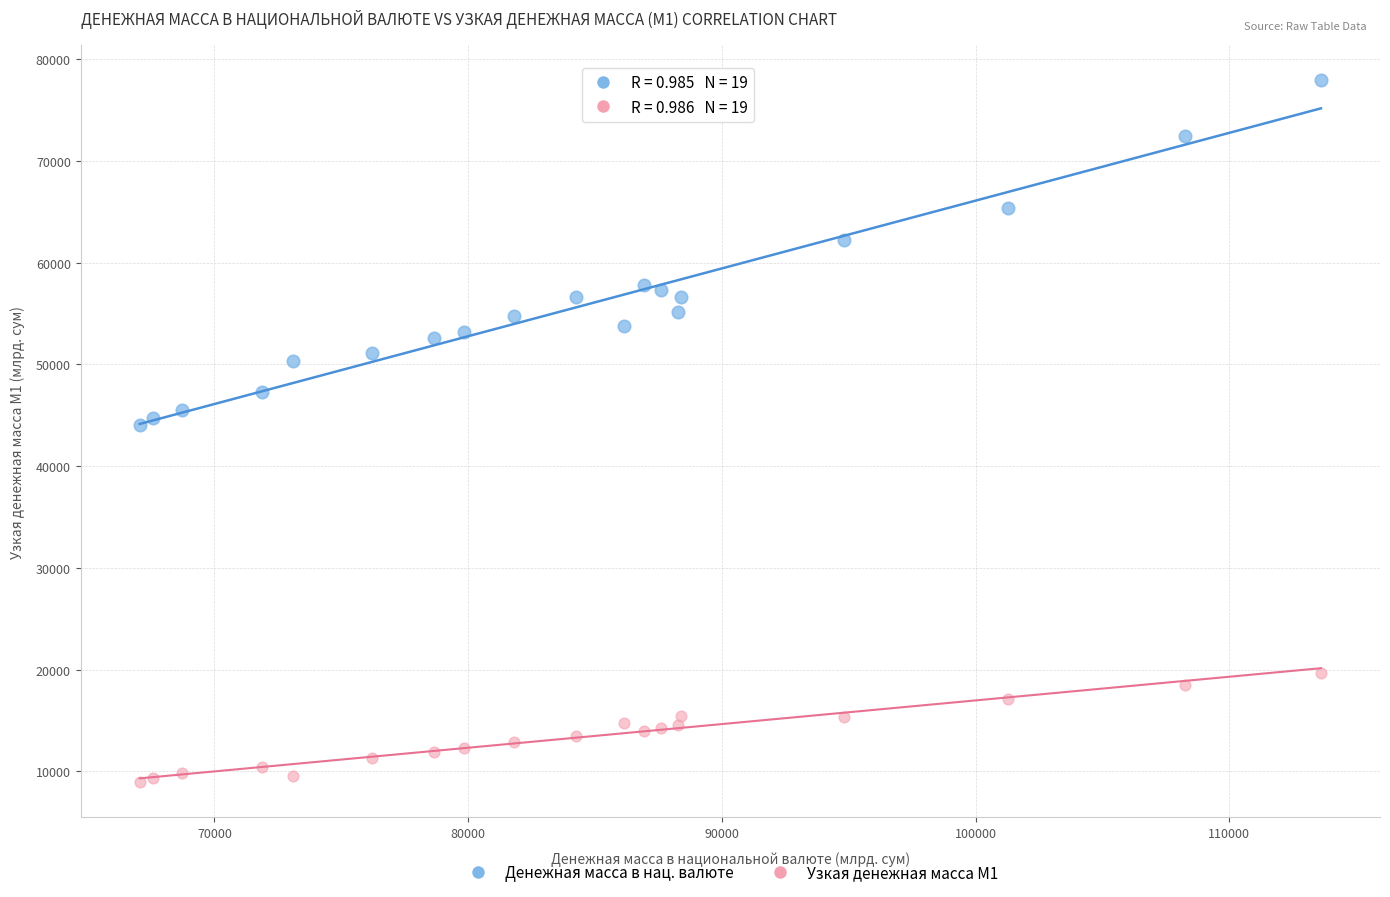

Across all data points, what is the range of Y values (max minus min)?

69014.3